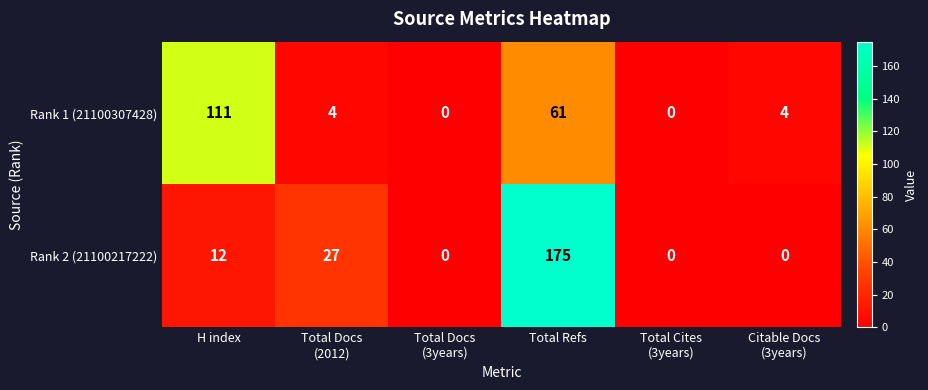

Reading left to right, what are all the values shown in this chart?

Rank 1 (21100307428): 111	4	0	61	0	4
Rank 2 (21100217222): 12	27	0	175	0	0